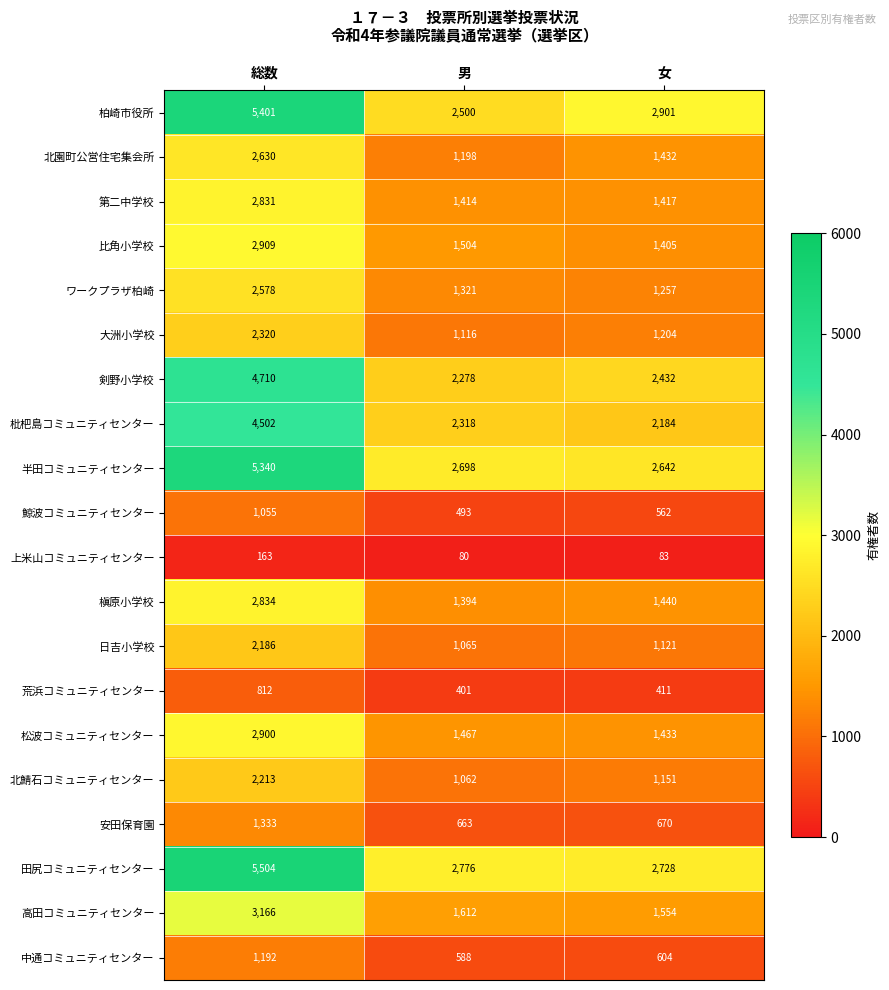

What is the difference between the 荒浜コミュニティセンター values at 男 and 総数?

411